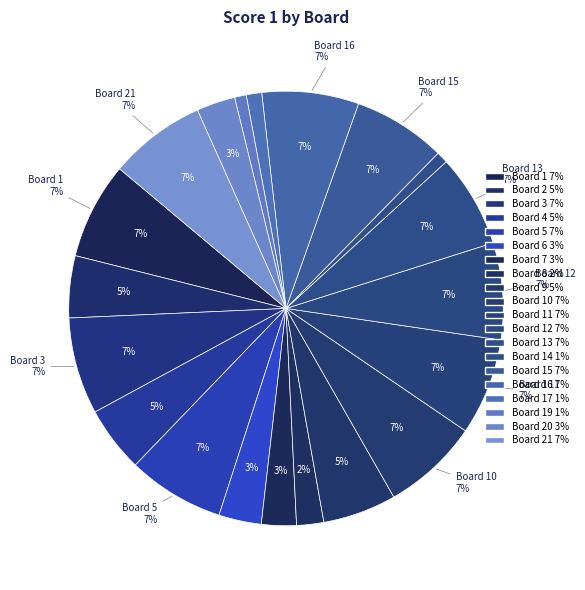

Which slice is the largest?

Board 1